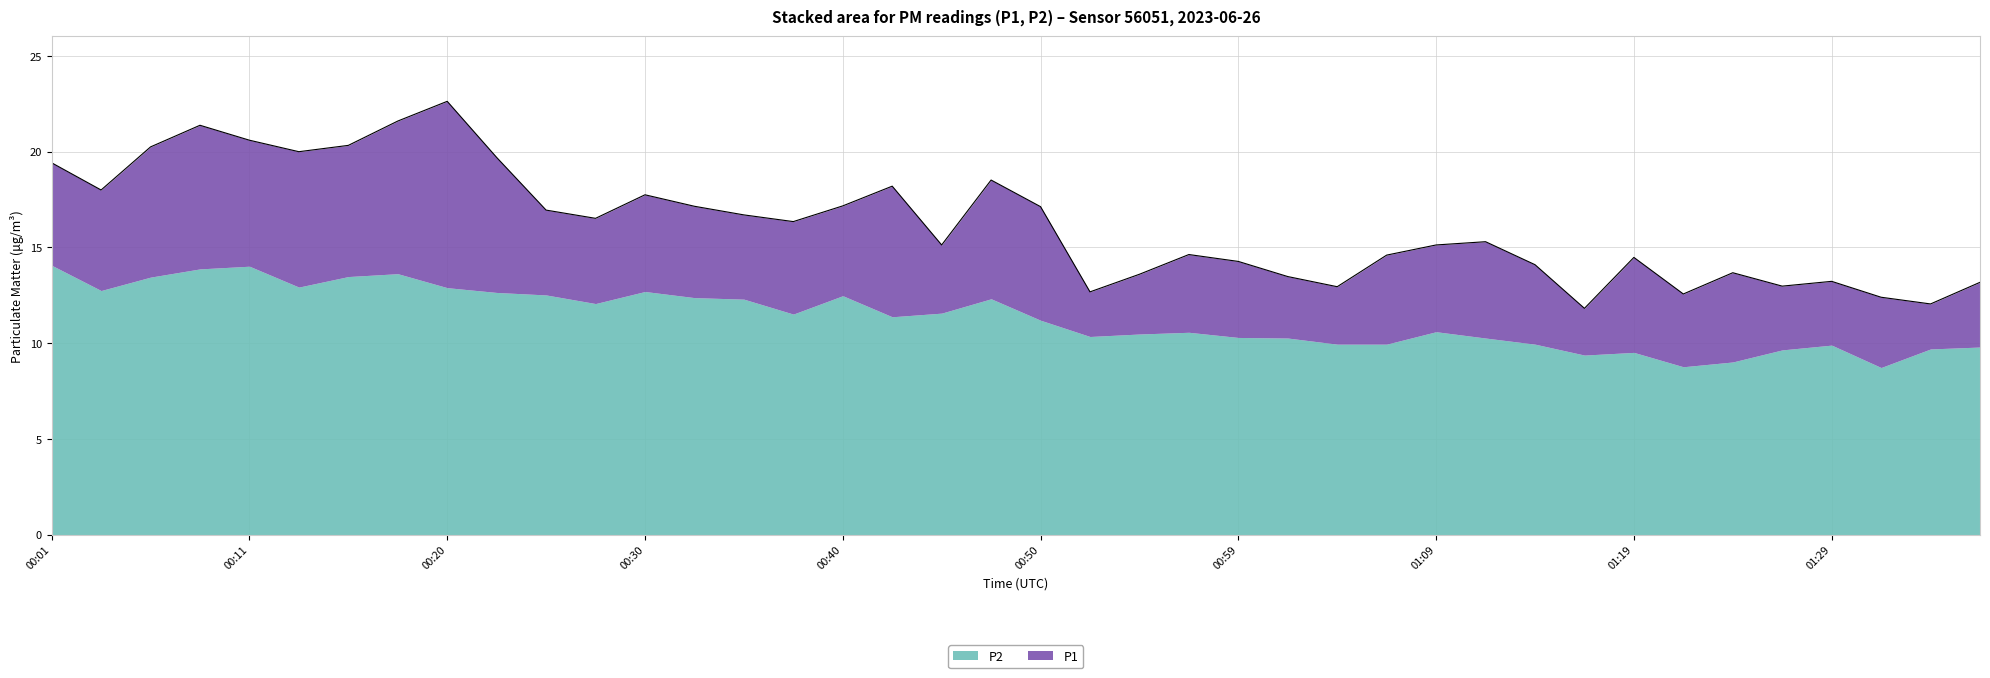

At which label does the data first exceed 16?

00:01